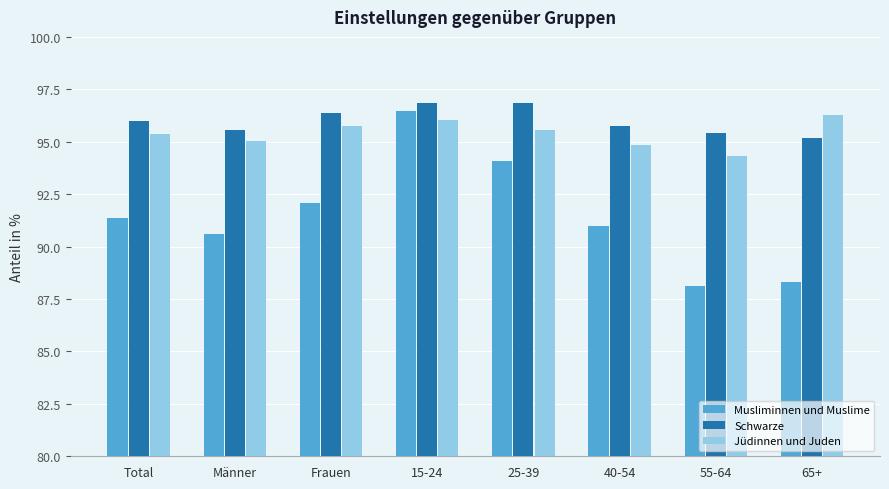

What is the label of the 5th bar from the left?

25-39